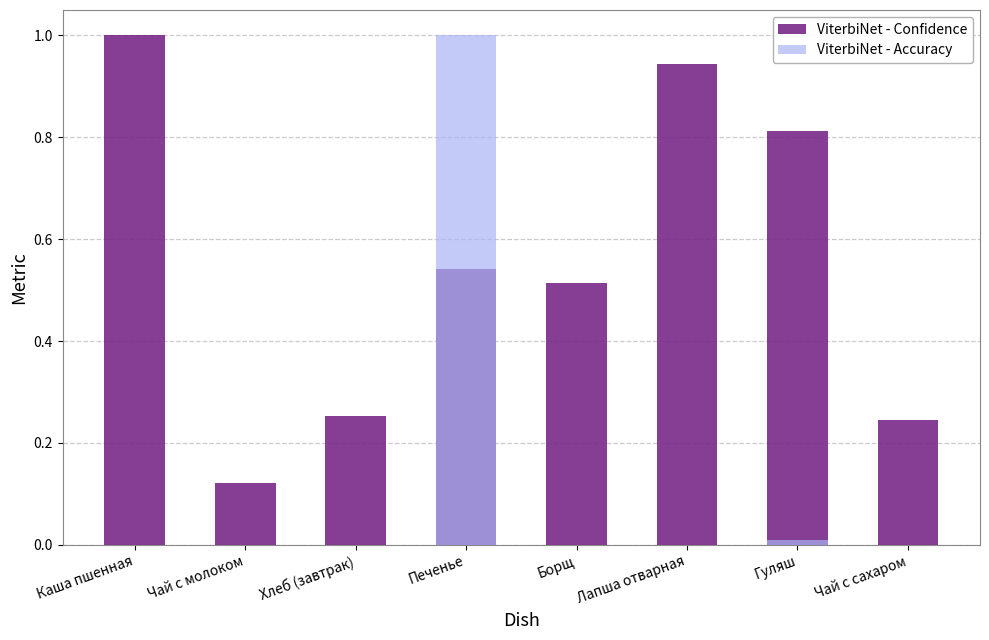

Reading left to right, extract all data points from this chart.

ViterbiNet - Confidence: 1.0	0.1	0.3	0.5	0.5	0.9	0.8	0.2
ViterbiNet - Accuracy: 0.0	0.0	0.0	1.0	0.0	0.0	0.0	0.0